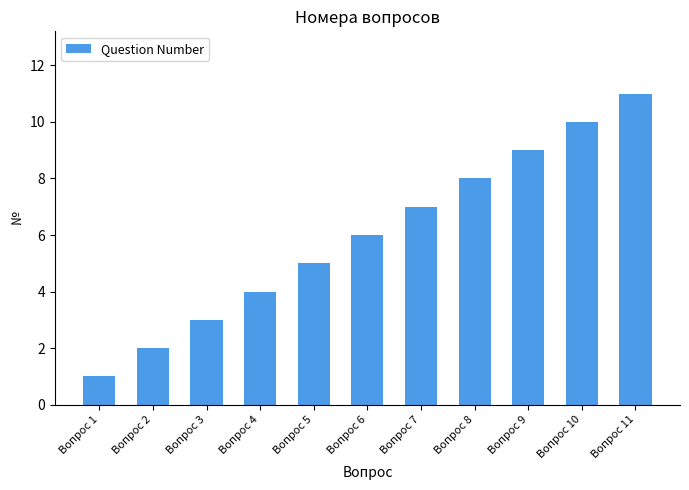

Reading left to right, list all the values displayed in this chart.

Вопрос 1=1	Вопрос 2=2	Вопрос 3=3	Вопрос 4=4	Вопрос 5=5	Вопрос 6=6	Вопрос 7=7	Вопрос 8=8	Вопрос 9=9	Вопрос 10=10	Вопрос 11=11